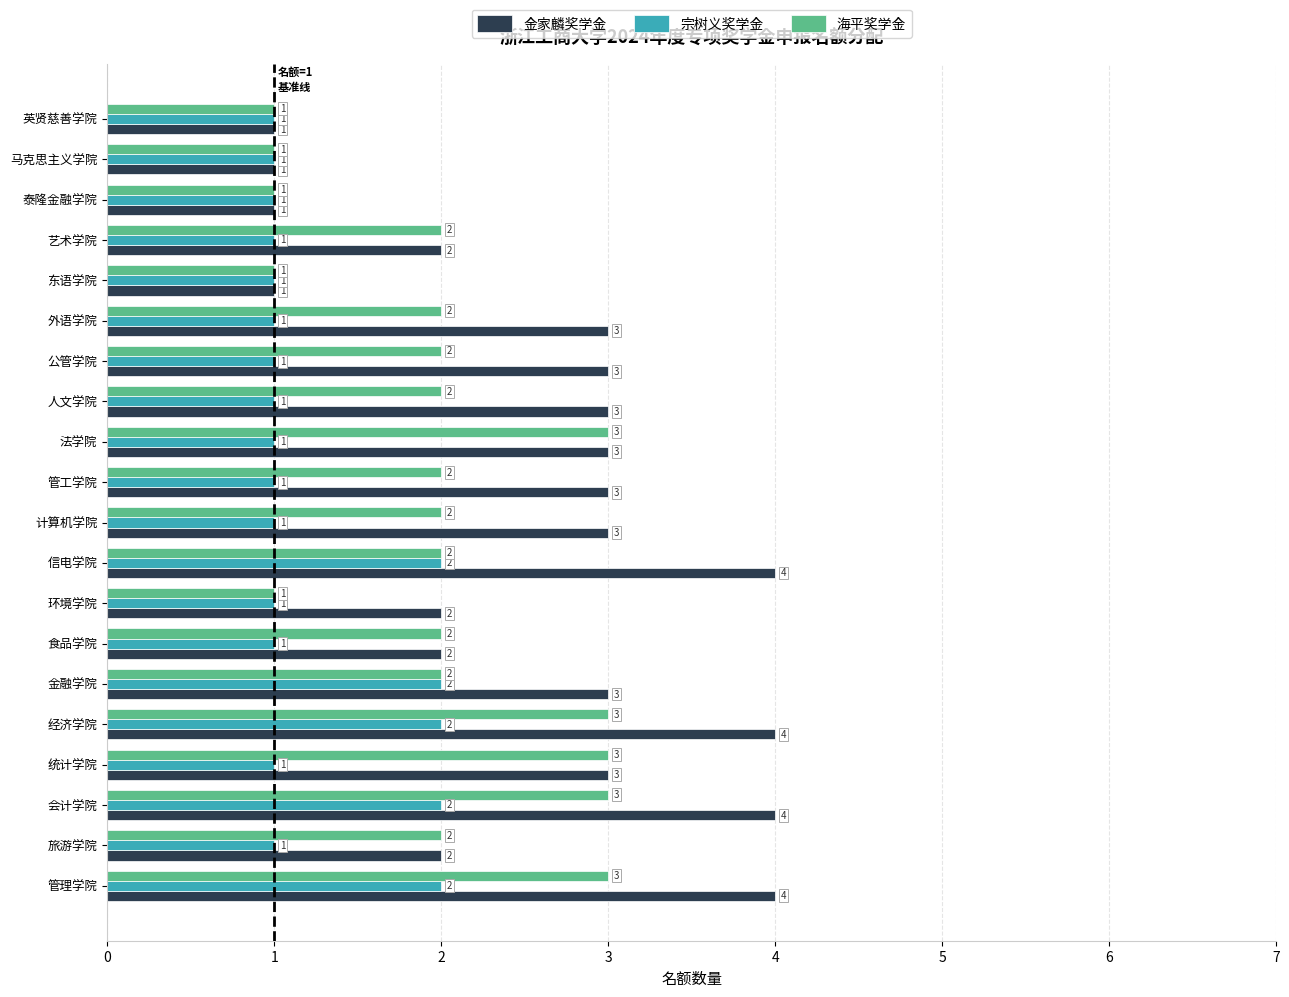

What is the greatest value displayed?

4